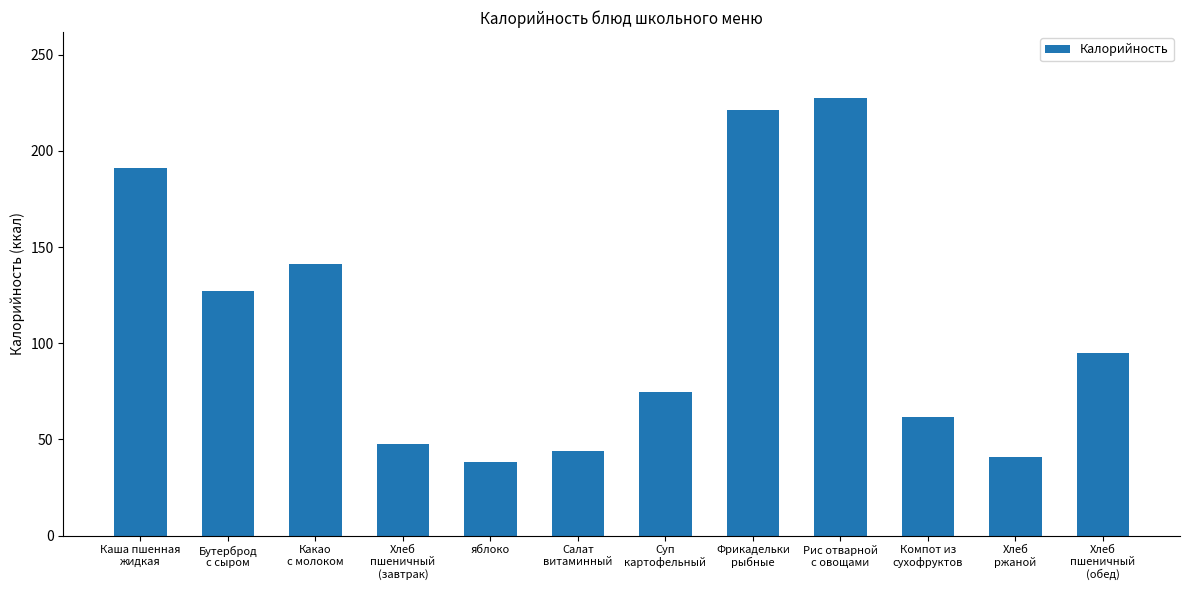

Does the chart contain any negative values?

No